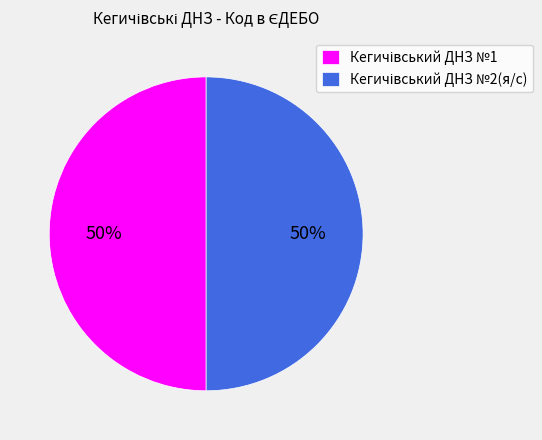

To the nearest percent, what is the average slice percentage?

50%